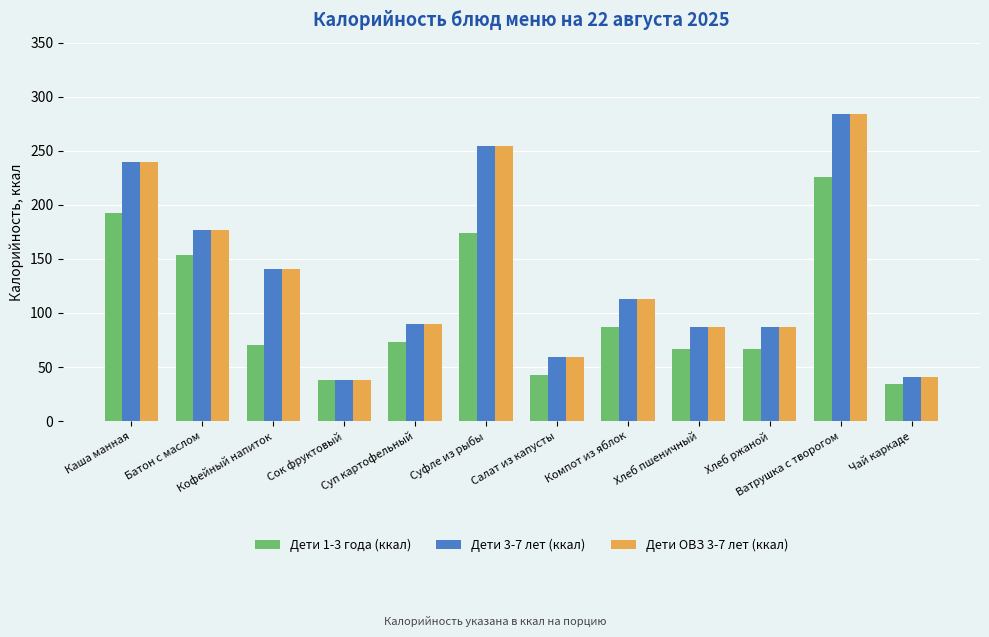

Are the bars horizontal?

No